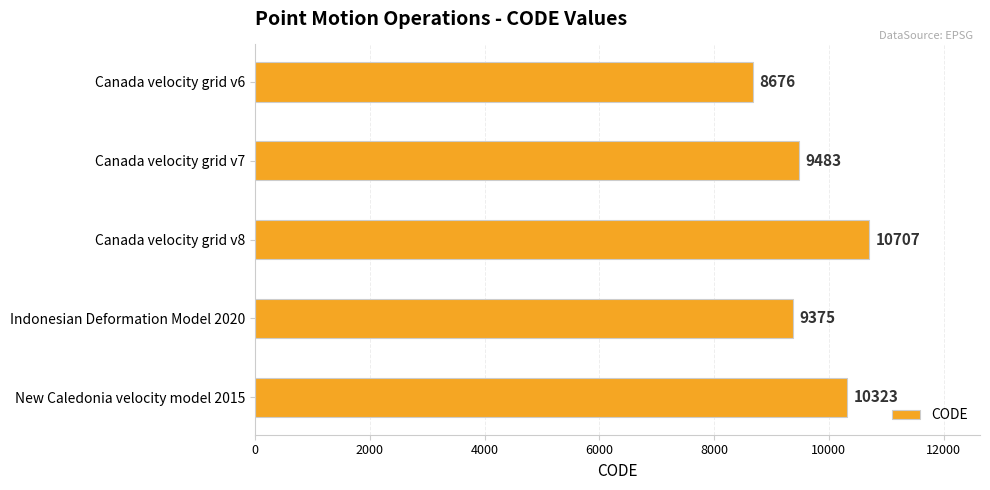

Does the chart contain stacked bars?

No